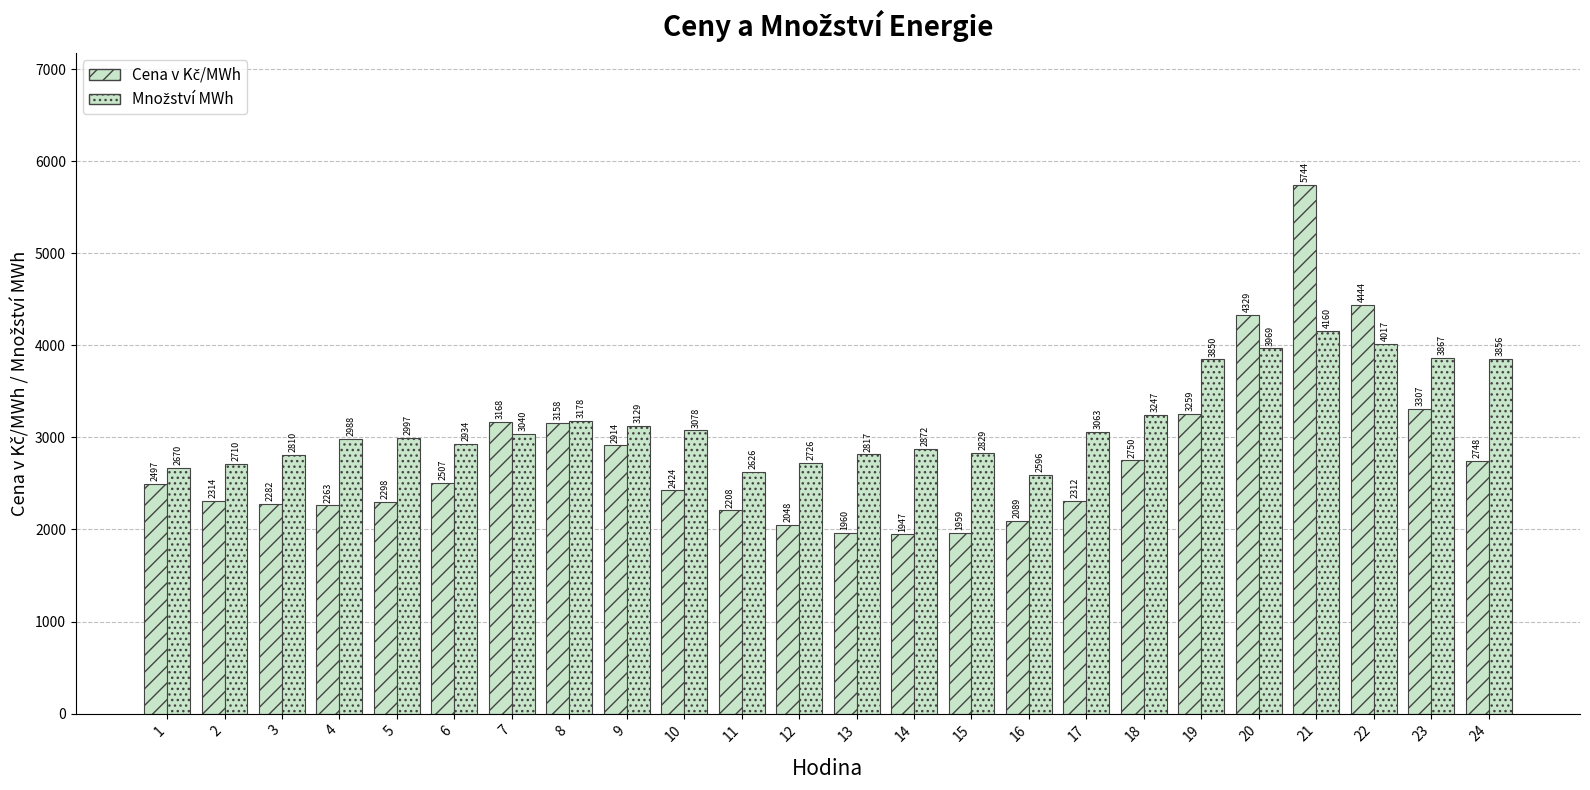

Are the bars horizontal?

No